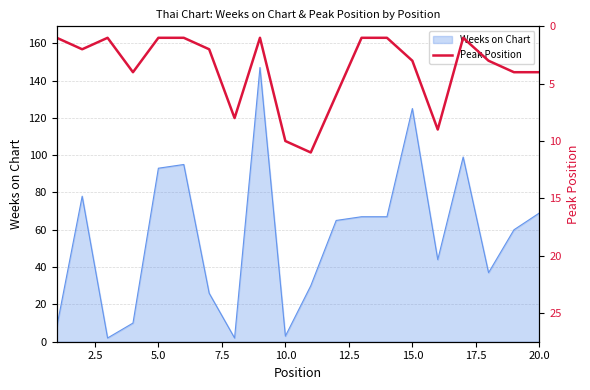

The value of Weeks on Chart at 20.0 is 69. True or false?

True